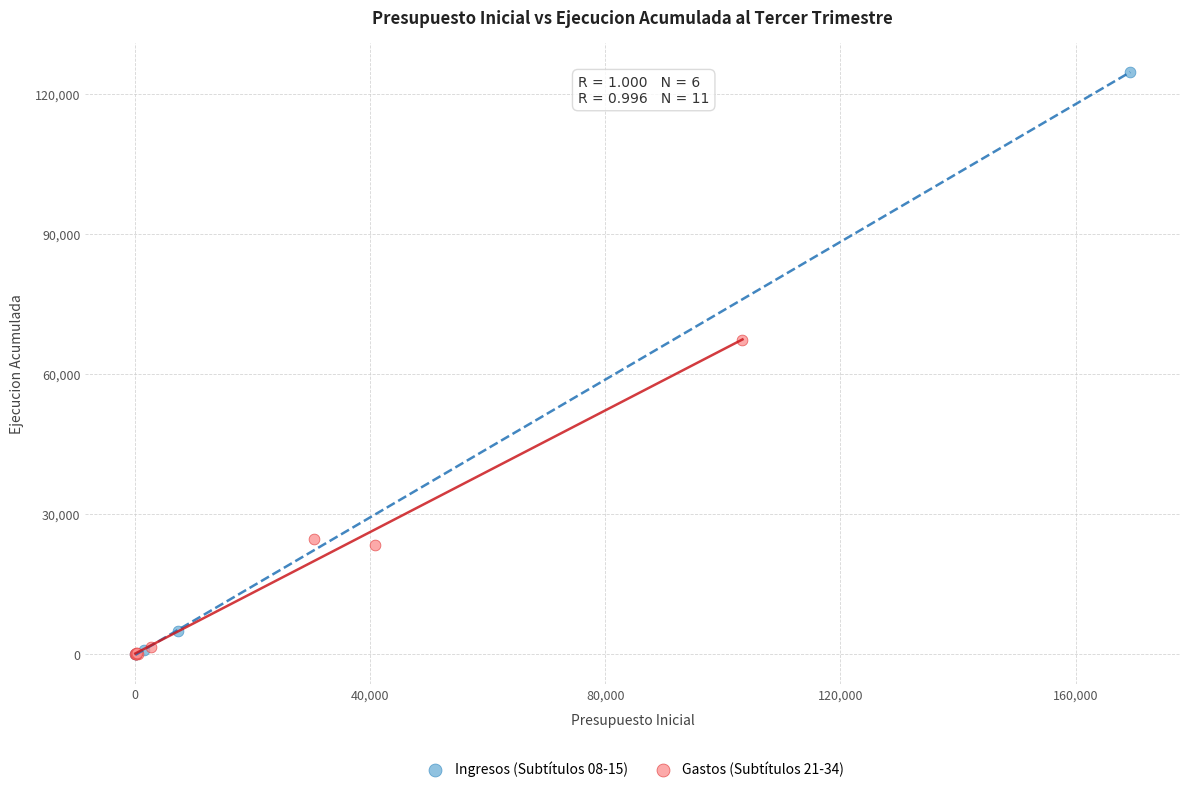

Which series has the widest spread of Y values?

Ingresos (Subtítulos 08-15)